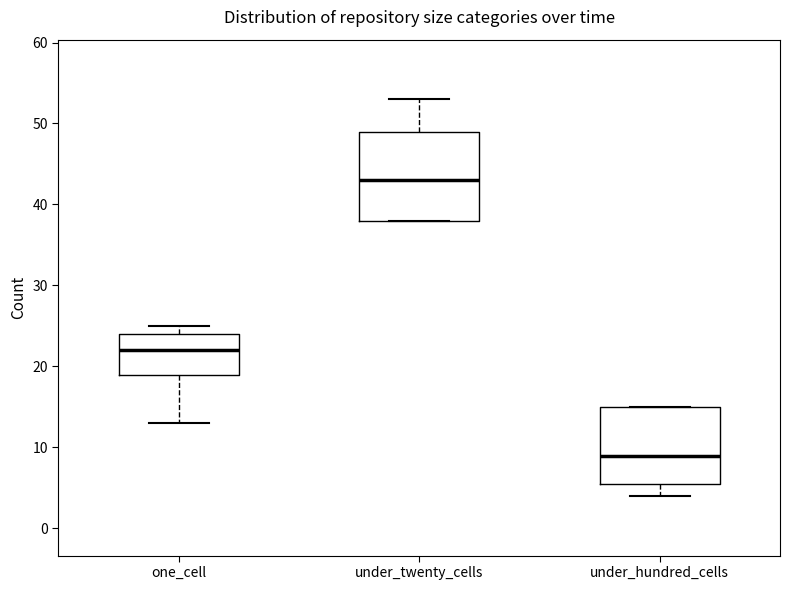

Which box has the highest median line?

under_twenty_cells